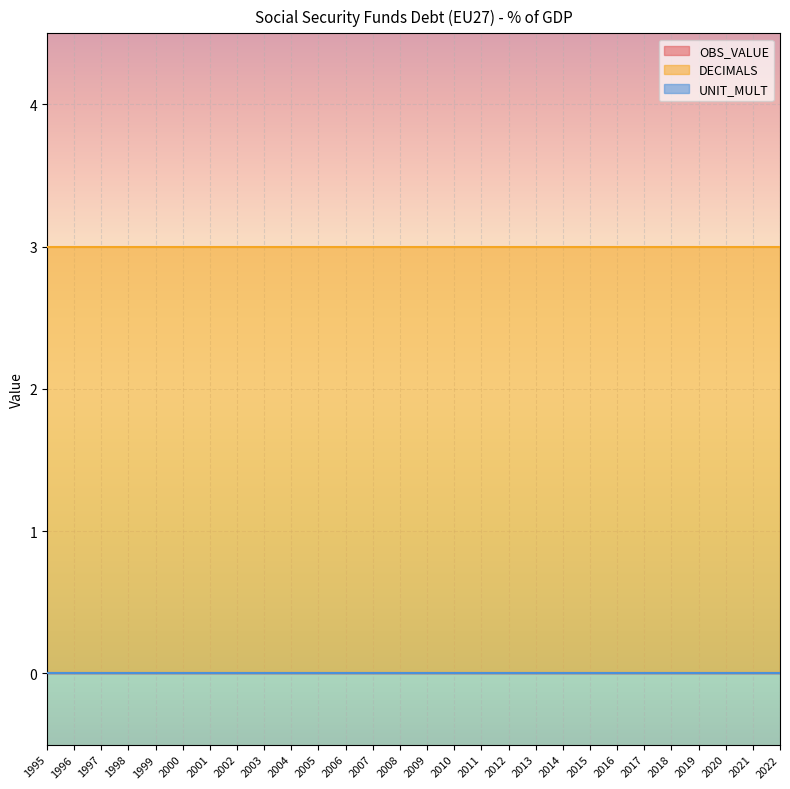

How many distinct data groups are displayed?

3